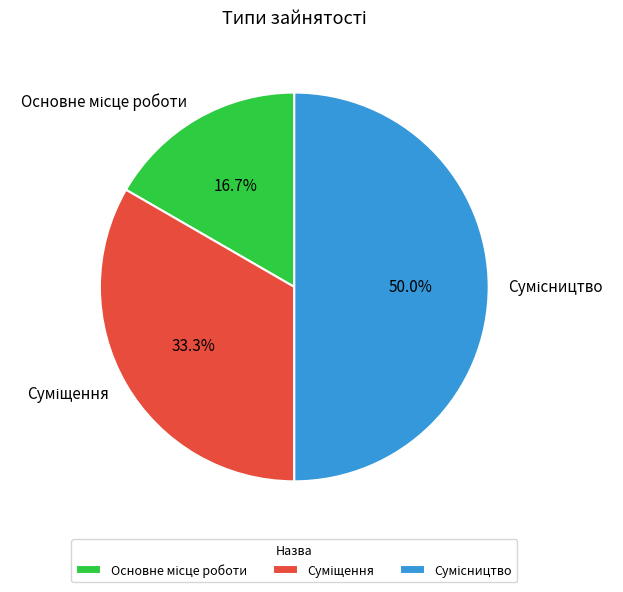

The Сумісництво slice represents 50% of the pie. True or false?

True